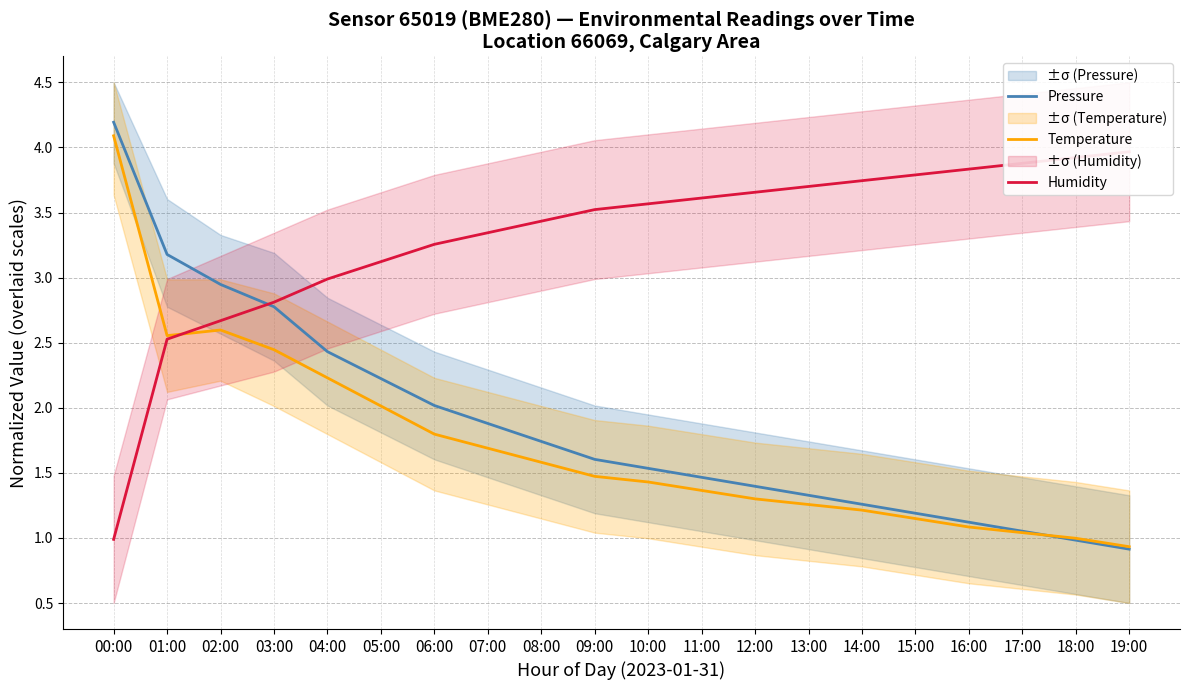

Reading left to right, list all the values displayed in this chart.

Pressure: 00:00=4.2	01:00=3.2	02:00=2.9	03:00=2.8	04:00=2.4	05:00=2.2	06:00=2.0	07:00=1.9	08:00=1.7	09:00=1.6	10:00=1.5	11:00=1.5	12:00=1.4	13:00=1.3	14:00=1.3	15:00=1.2	16:00=1.1	17:00=1.1	18:00=1.0	19:00=0.9
Temperature: 00:00=4.1	01:00=2.6	02:00=2.6	03:00=2.4	04:00=2.2	05:00=2.0	06:00=1.8	07:00=1.7	08:00=1.6	09:00=1.5	10:00=1.4	11:00=1.4	12:00=1.3	13:00=1.3	14:00=1.2	15:00=1.1	16:00=1.1	17:00=1.0	18:00=1.0	19:00=0.9
Humidity: 00:00=1.0	01:00=2.5	02:00=2.7	03:00=2.8	04:00=3.0	05:00=3.1	06:00=3.3	07:00=3.3	08:00=3.4	09:00=3.5	10:00=3.6	11:00=3.6	12:00=3.7	13:00=3.7	14:00=3.7	15:00=3.8	16:00=3.8	17:00=3.9	18:00=3.9	19:00=4.0